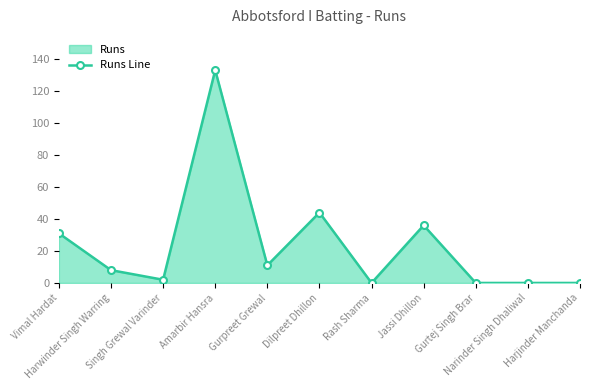

How many positive values are there?

7